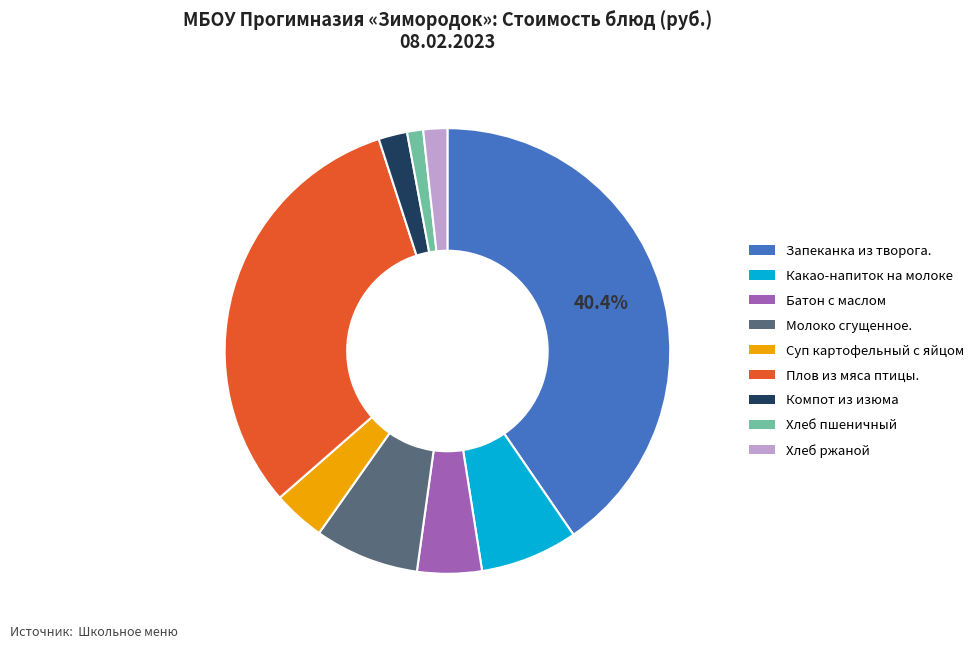

What is the smallest slice in the pie chart?

Хлеб пшеничный